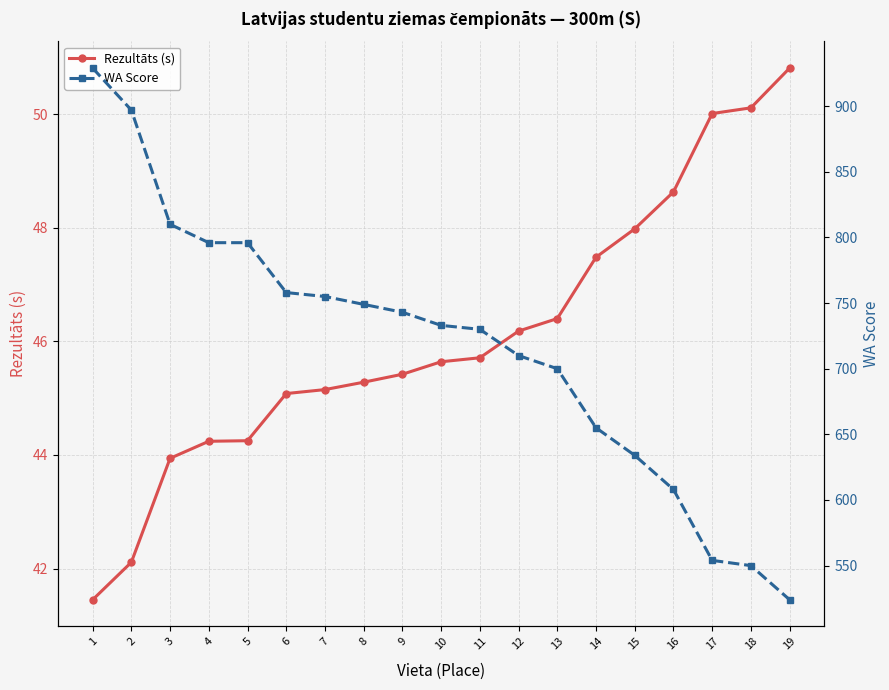

Does the chart display data point markers on the line(s)?

Yes